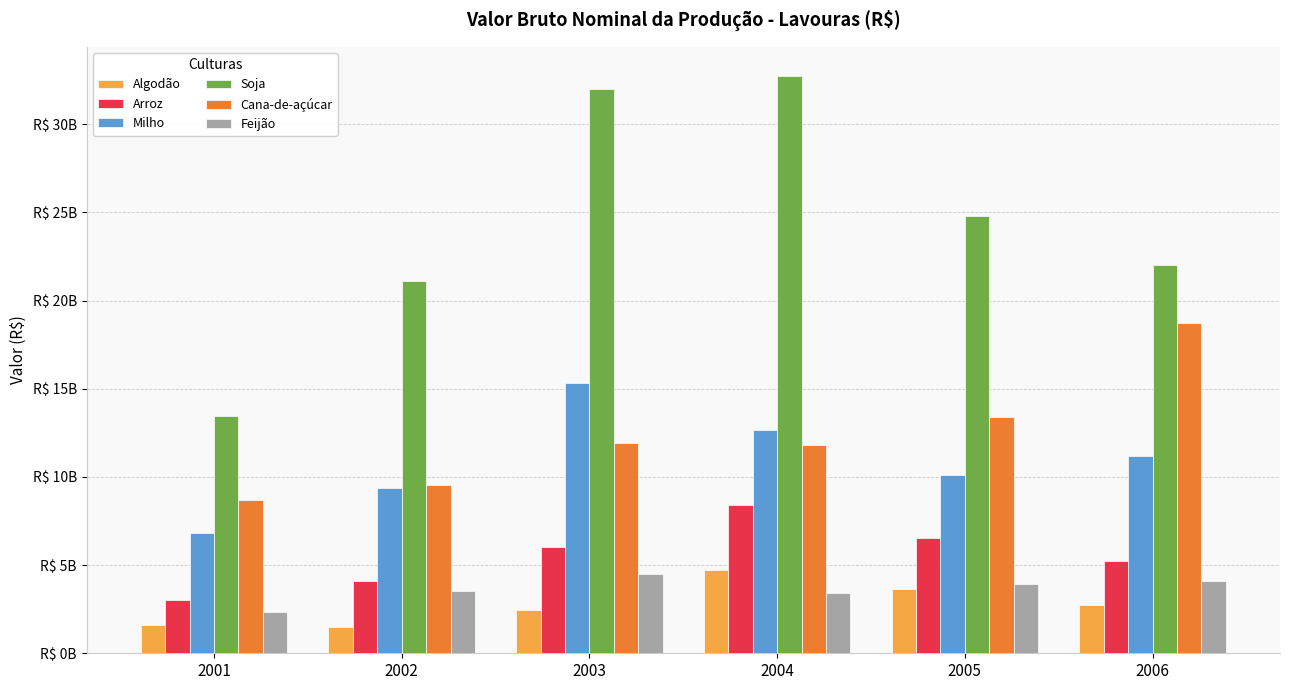

What is the difference between the maximum and minimum values in the Algodão series?

3230085188.3